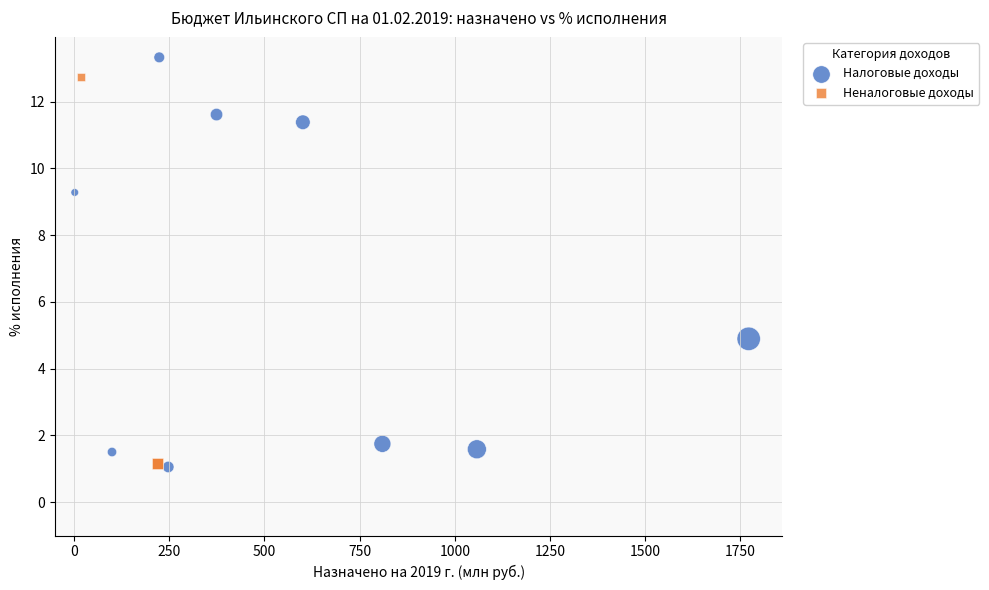

Which series has the largest Y range (max minus min)?

Налоговые доходы